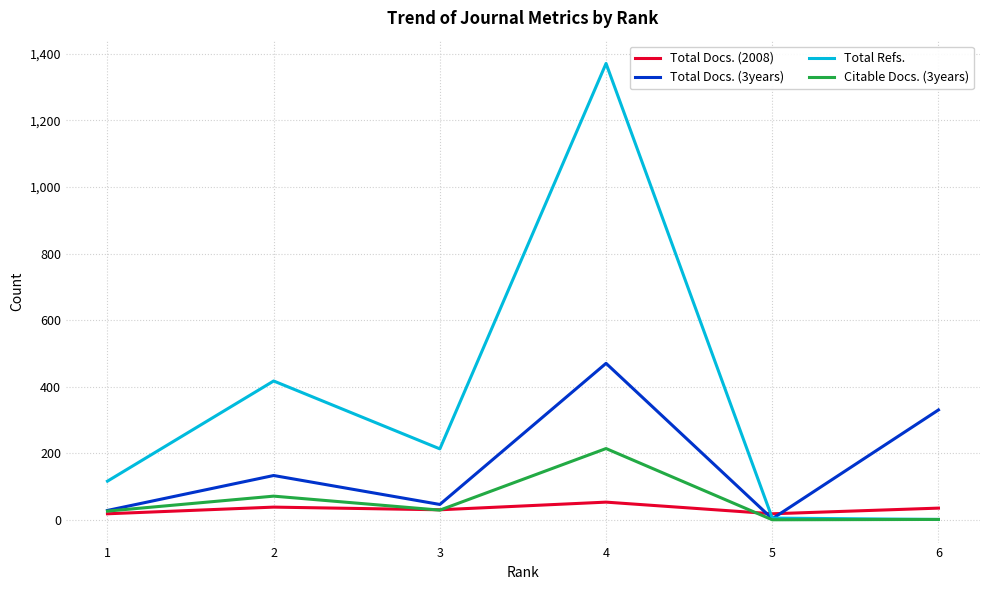

What is the greatest value displayed?

1371